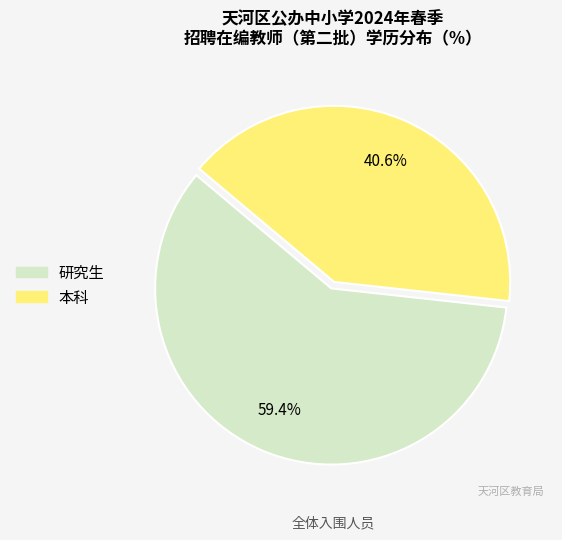

Which category has the biggest portion of the pie?

研究生